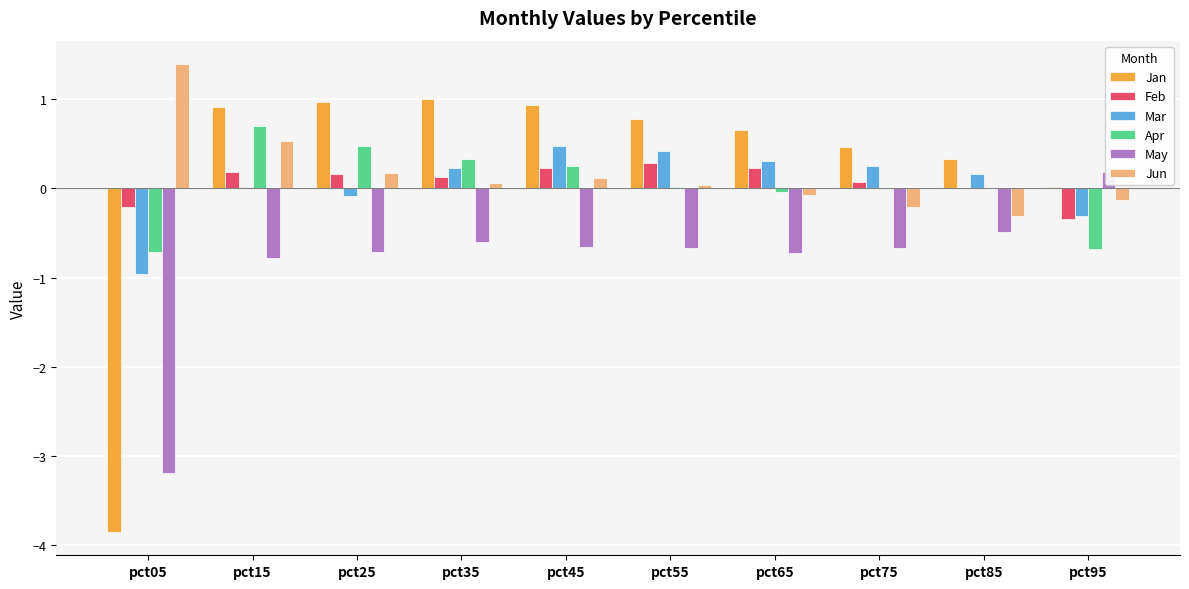

The Mar series shows -0.3 at pct95. True or false?

True